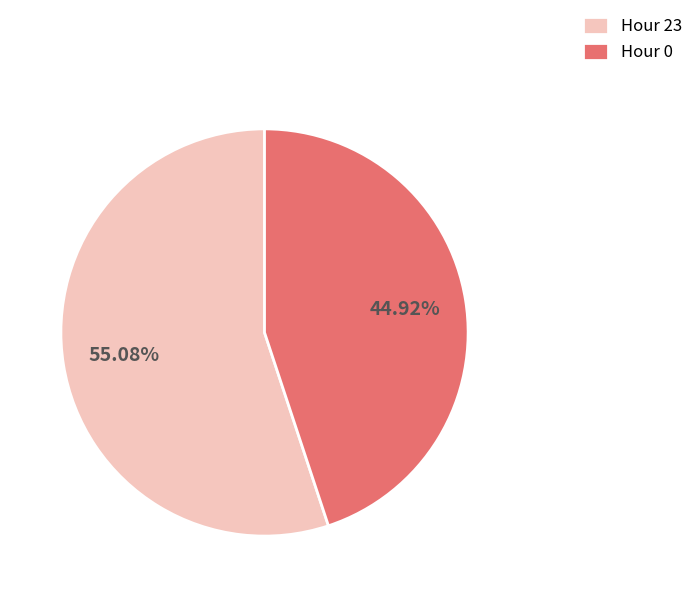

Combined, what portion of the pie is Hour 0 and Hour 23?

100.0%